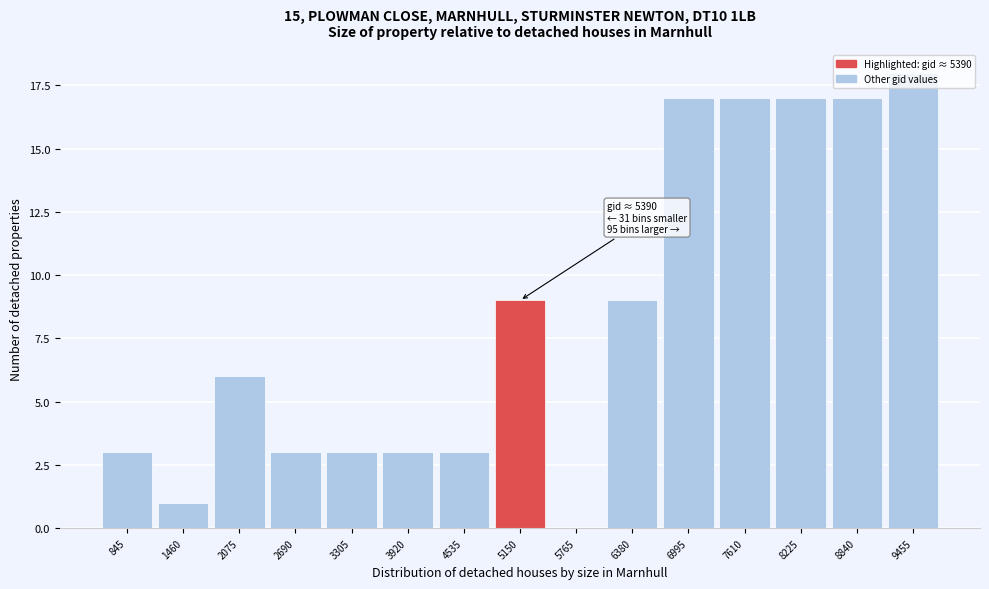

What is the change in value from 1460 to 8840?

+16